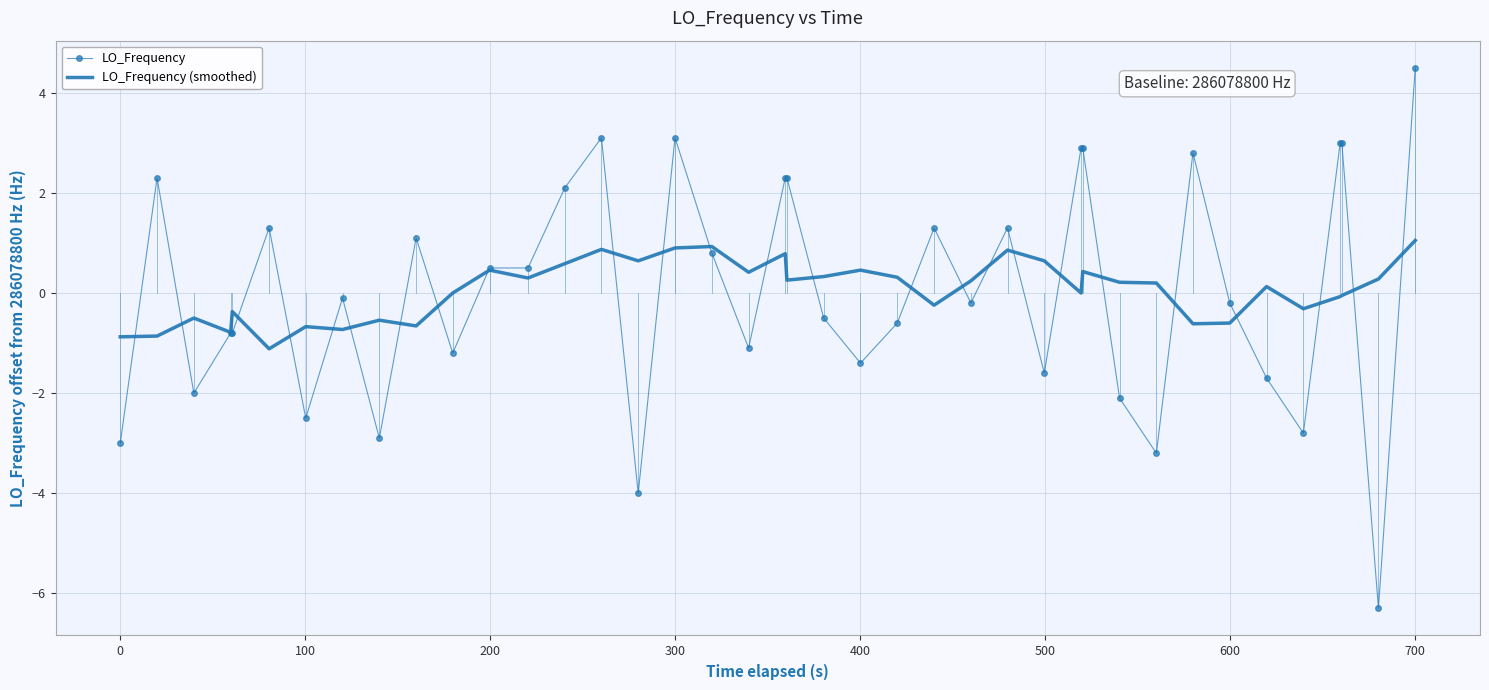

What is the maximum value shown in the chart?

4.5